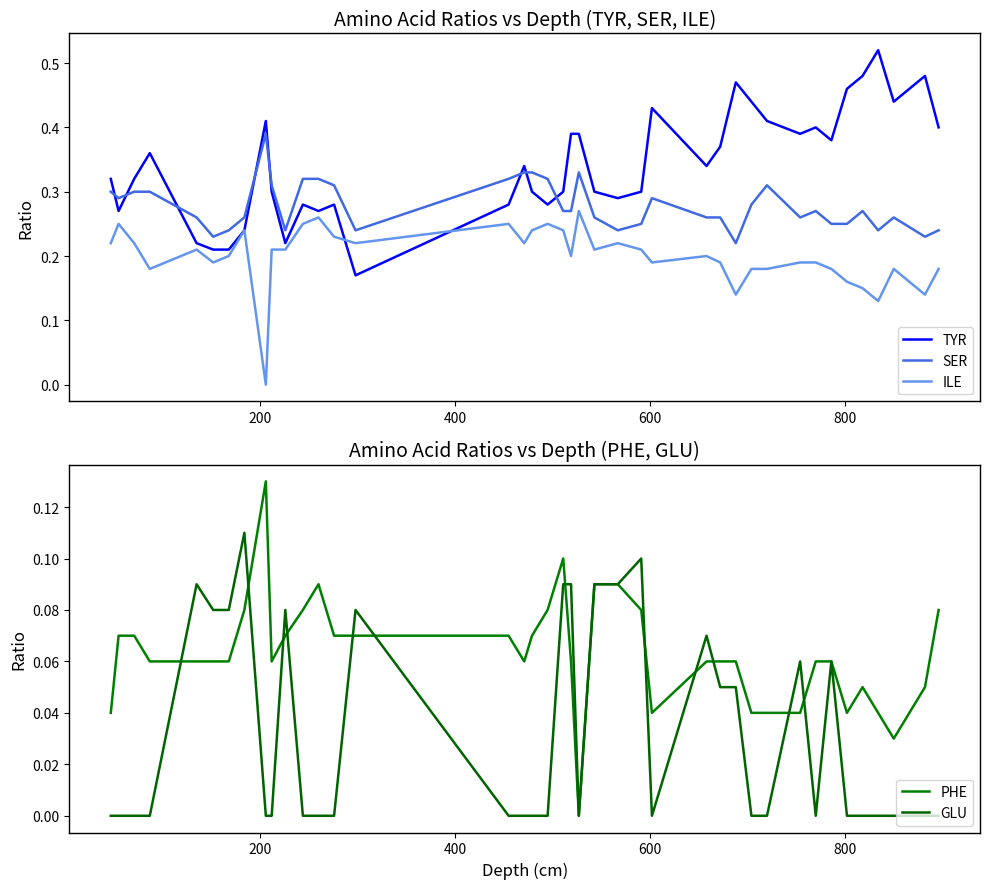

Reading left to right, transcribe all the data shown in this chart.

TYR: 0.3	0.3	0.3	0.4	0.2	0.2	0.2	0.2	0.4	0.3	0.2	0.3	0.3	0.3	0.2	0.3	0.3	0.3	0.3	0.3	0.4	0.4	0.3	0.3	0.3	0.4	0.3	0.4	0.5	0.4	0.4	0.4	0.4	0.4	0.5	0.5	0.5	0.4	0.5	0.4
SER: 0.3	0.3	0.3	0.3	0.3	0.2	0.2	0.3	0.4	0.3	0.2	0.3	0.3	0.3	0.2	0.3	0.3	0.3	0.3	0.3	0.3	0.3	0.3	0.2	0.2	0.3	0.3	0.3	0.2	0.3	0.3	0.3	0.3	0.2	0.2	0.3	0.2	0.3	0.2	0.2
ILE: 0.2	0.2	0.2	0.2	0.2	0.2	0.2	0.2	0.0	0.2	0.2	0.2	0.3	0.2	0.2	0.2	0.2	0.2	0.2	0.2	0.2	0.3	0.2	0.2	0.2	0.2	0.2	0.2	0.1	0.2	0.2	0.2	0.2	0.2	0.2	0.1	0.1	0.2	0.1	0.2
PHE: 0.0	0.1	0.1	0.1	0.1	0.1	0.1	0.1	0.1	0.1	0.1	0.1	0.1	0.1	0.1	0.1	0.1	0.1	0.1	0.1	0.1	0.0	0.1	0.1	0.1	0.0	0.1	0.1	0.1	0.0	0.0	0.0	0.1	0.1	0.0	0.1	0.0	0.0	0.1	0.1
GLU: 0.0	0.0	0.0	0.0	0.1	0.1	0.1	0.1	0.0	0.0	0.1	0.0	0.0	0.0	0.1	0.0	0.0	0.0	0.0	0.1	0.1	0.0	0.1	0.1	0.1	0.0	0.1	0.1	0.1	0.0	0.0	0.1	0.0	0.1	0.0	0.0	0.0	0.0	0.0	0.0